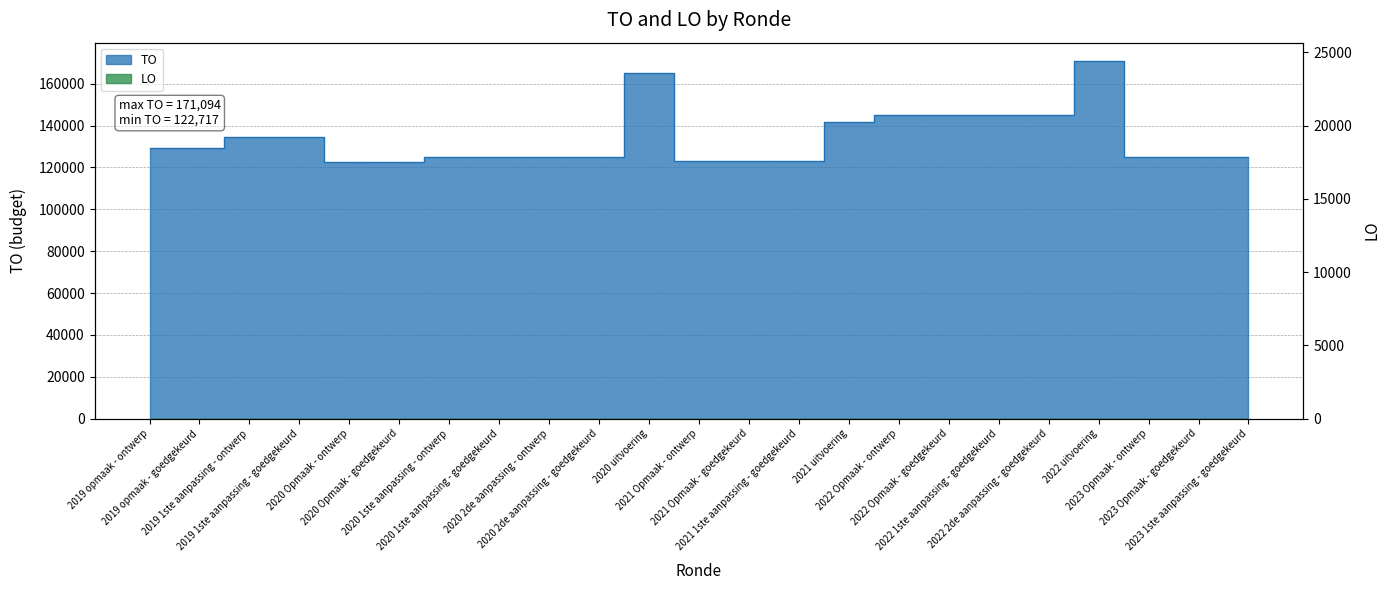

What is the smallest value displayed?

122717